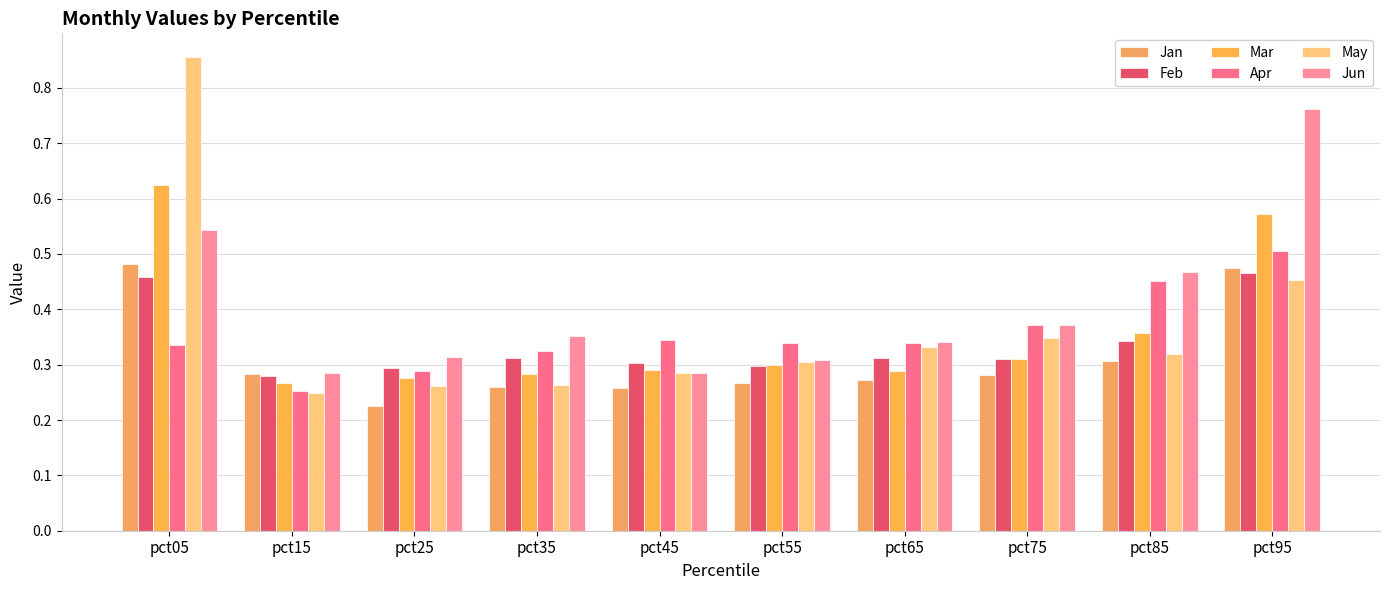

What is the minimum value shown in the chart?

0.2